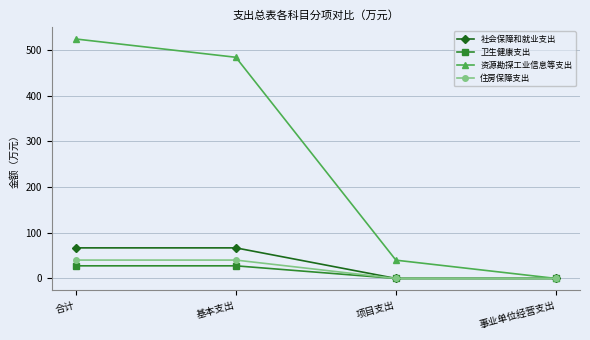

What position from the right is 项目支出?

2